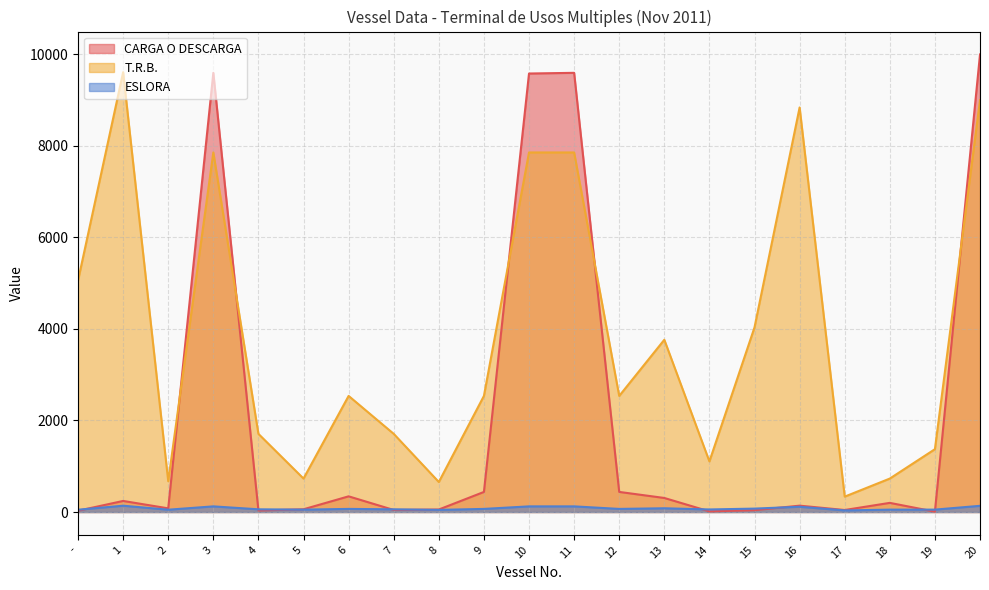

What is the average value of the T.R.B. series?

3833.9